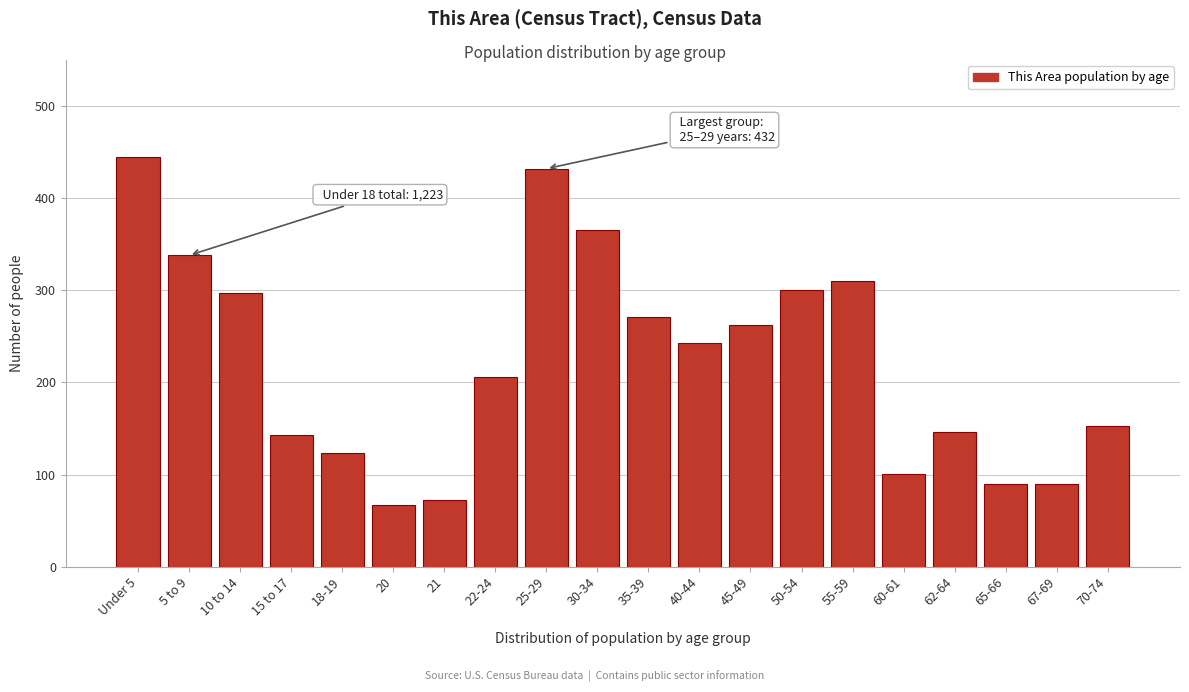

Reading right to left, transcribe all the data shown in this chart.

70-74=153	67-69=90	65-66=90	62-64=146	60-61=101	55-59=310	50-54=300	45-49=262	40-44=243	35-39=271	30-34=365	25-29=432	22-24=206	21=72	20=67	18-19=123	15 to 17=143	10 to 14=297	5 to 9=338	Under 5=445